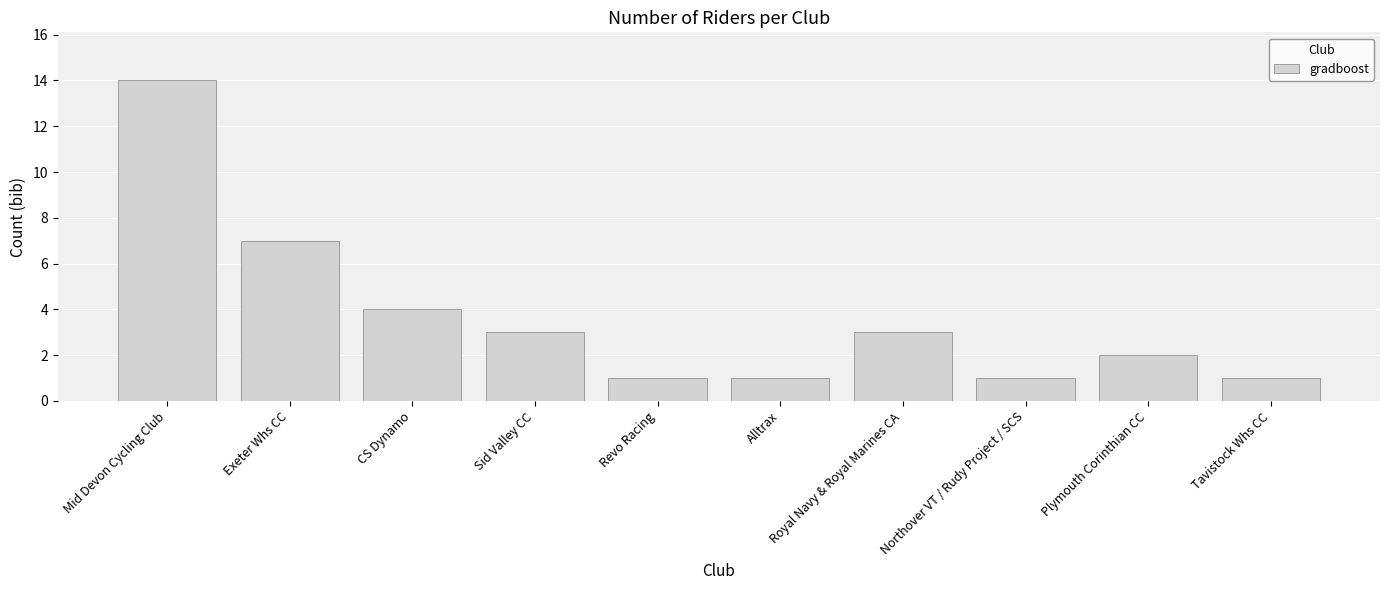

True or false: the data shows 4 at Sid Valley CC.

False